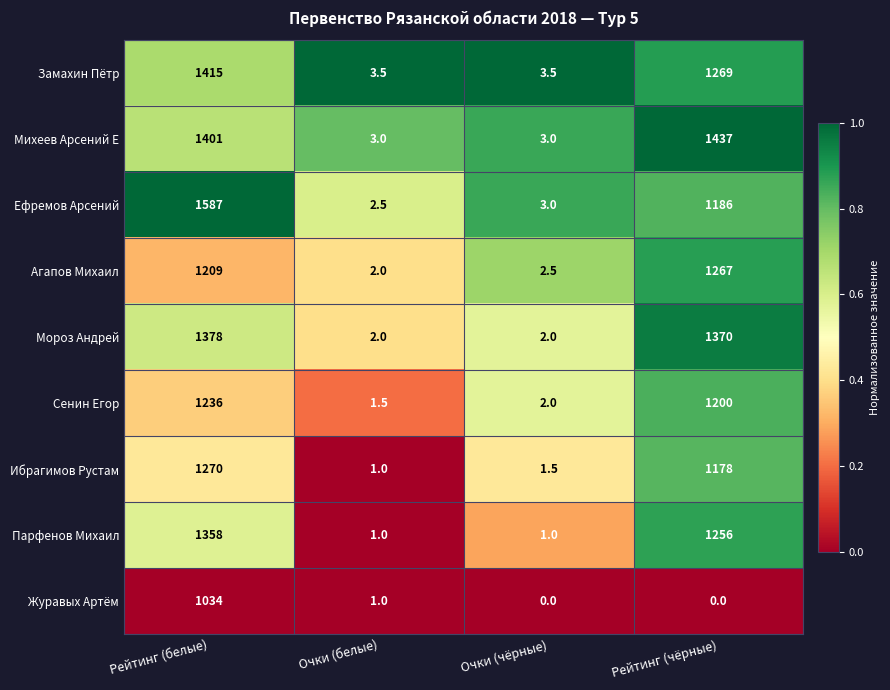

At which category is the sum across all series the highest?

Рейтинг (белые)